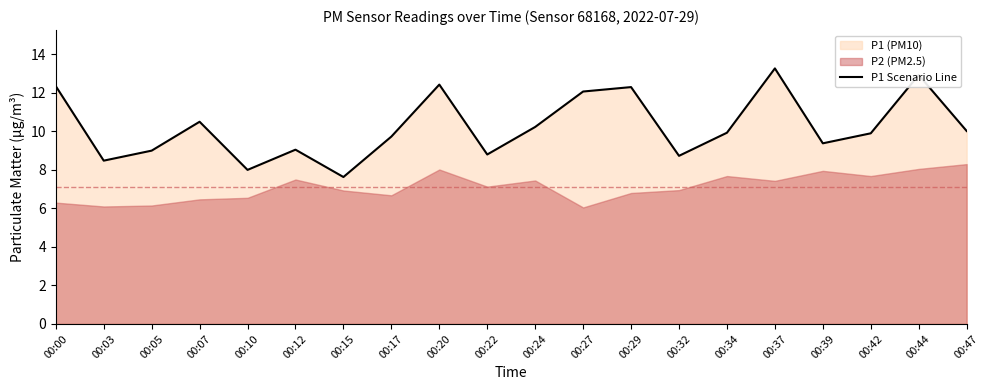

Reading right to left, what are all the values shown in this chart?

10.0	12.9	9.9	9.4	13.3	9.9	8.7	12.3	12.1	10.2	8.8	12.4	9.7	7.6	9.1	8.0	10.5	9.0	8.5	12.3